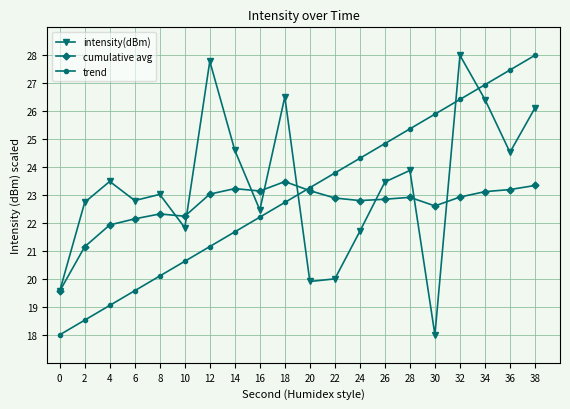

What is the total value across all series at 14?

69.5